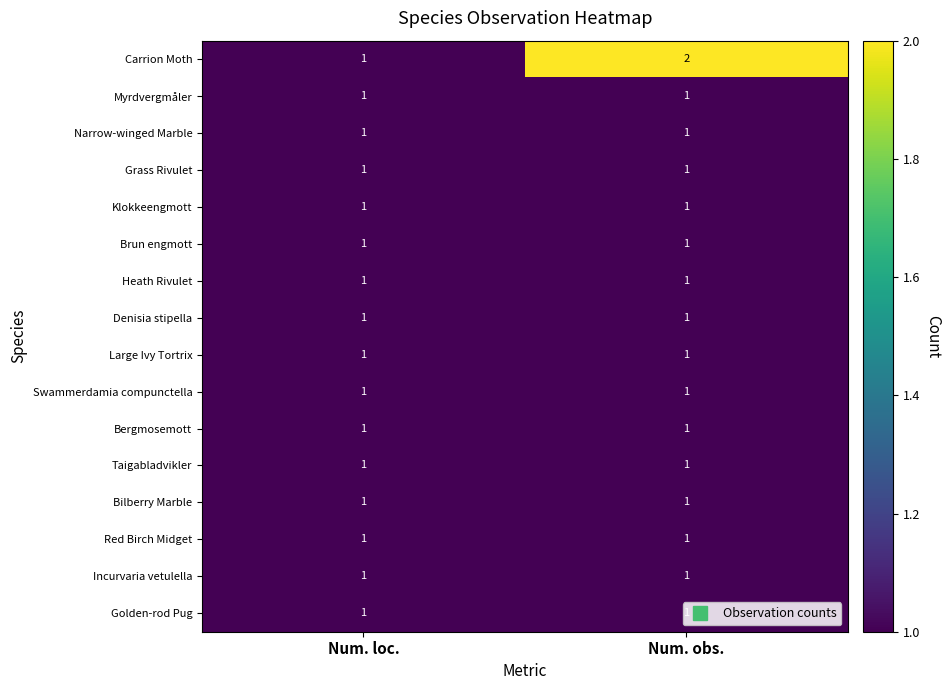

Between Num. loc. and Num. obs., which series saw the biggest shift?

Carrion Moth